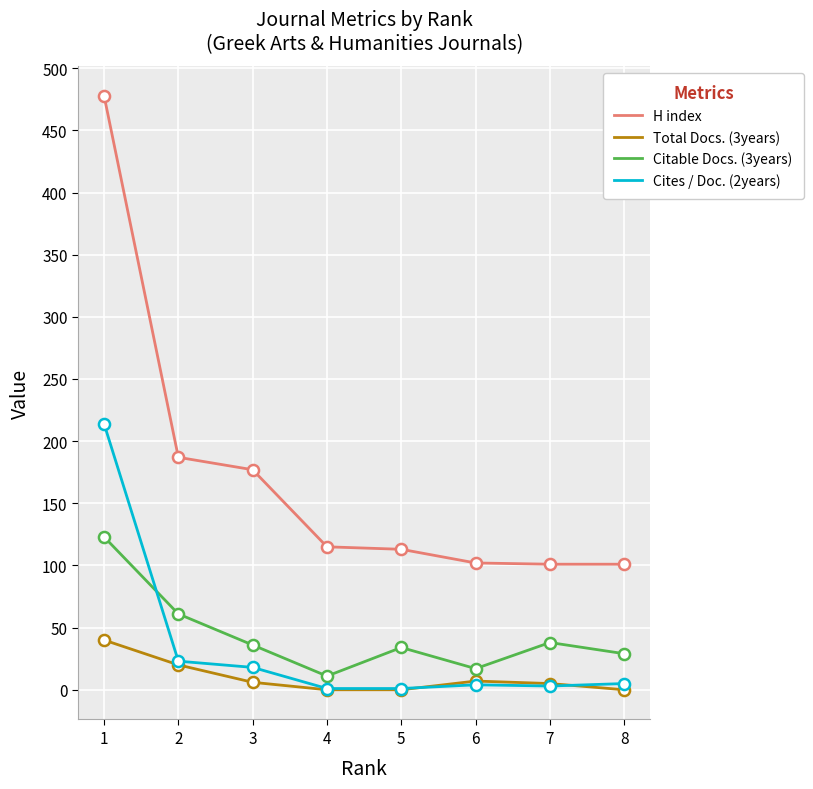

What is the greatest value displayed?

478